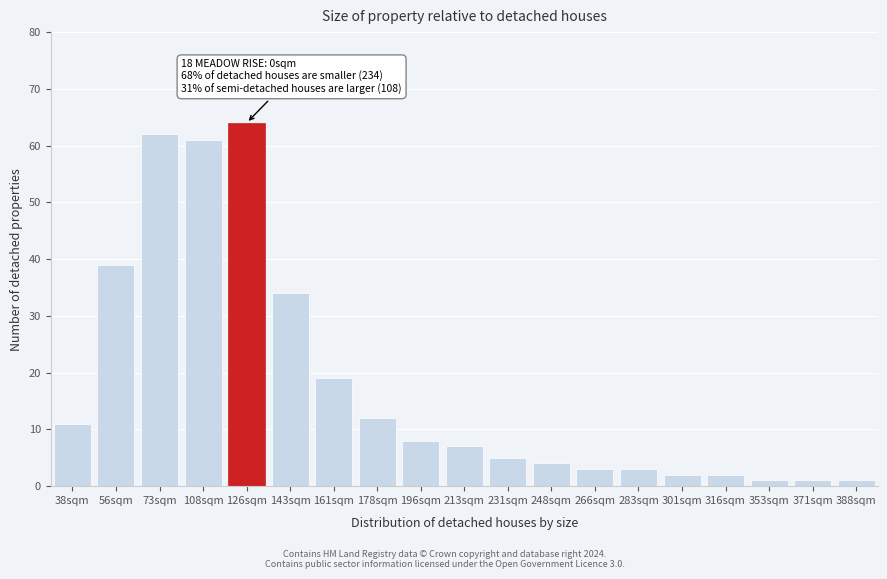

Reading left to right, list all the values displayed in this chart.

38sqm=11	56sqm=39	73sqm=62	108sqm=61	126sqm=64	143sqm=34	161sqm=19	178sqm=12	196sqm=8	213sqm=7	231sqm=5	248sqm=4	266sqm=3	283sqm=3	301sqm=2	316sqm=2	353sqm=1	371sqm=1	388sqm=1